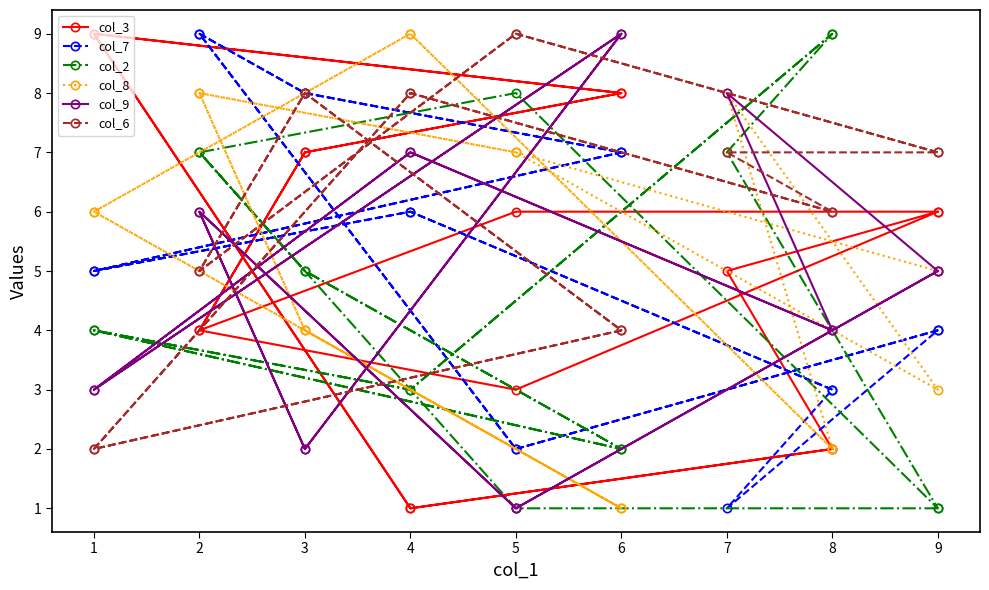

At which category does col_2 reach its first local peak?

2